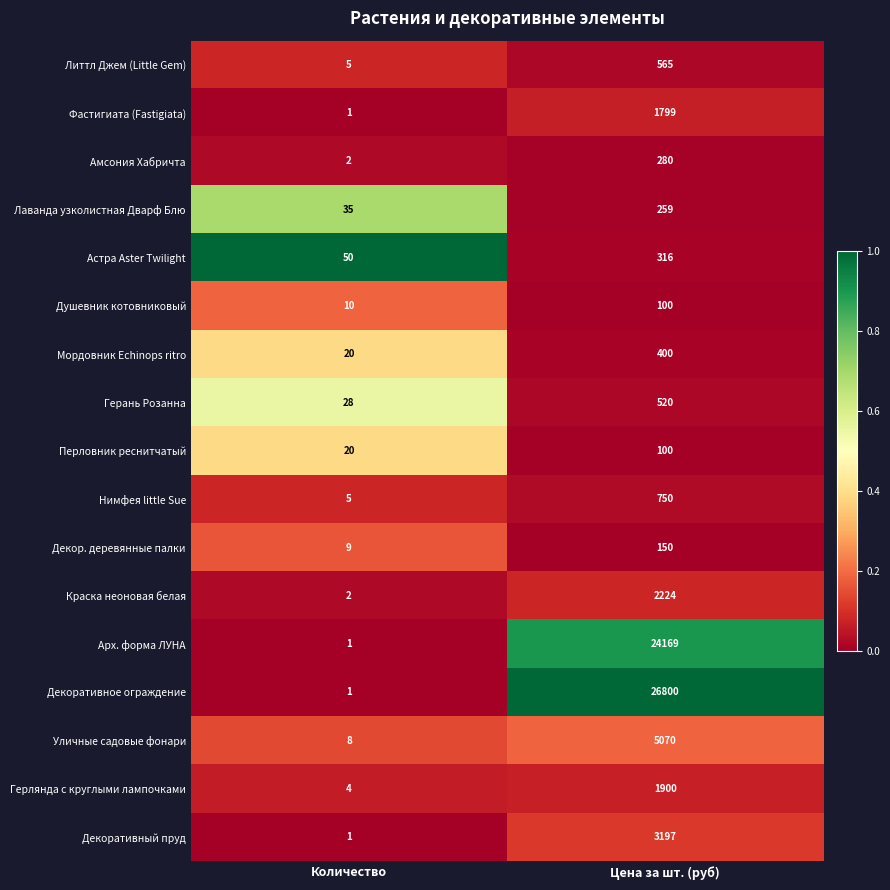

The value of Уличные садовые фонари at Цена за шт. (руб) is 6852. True or false?

False